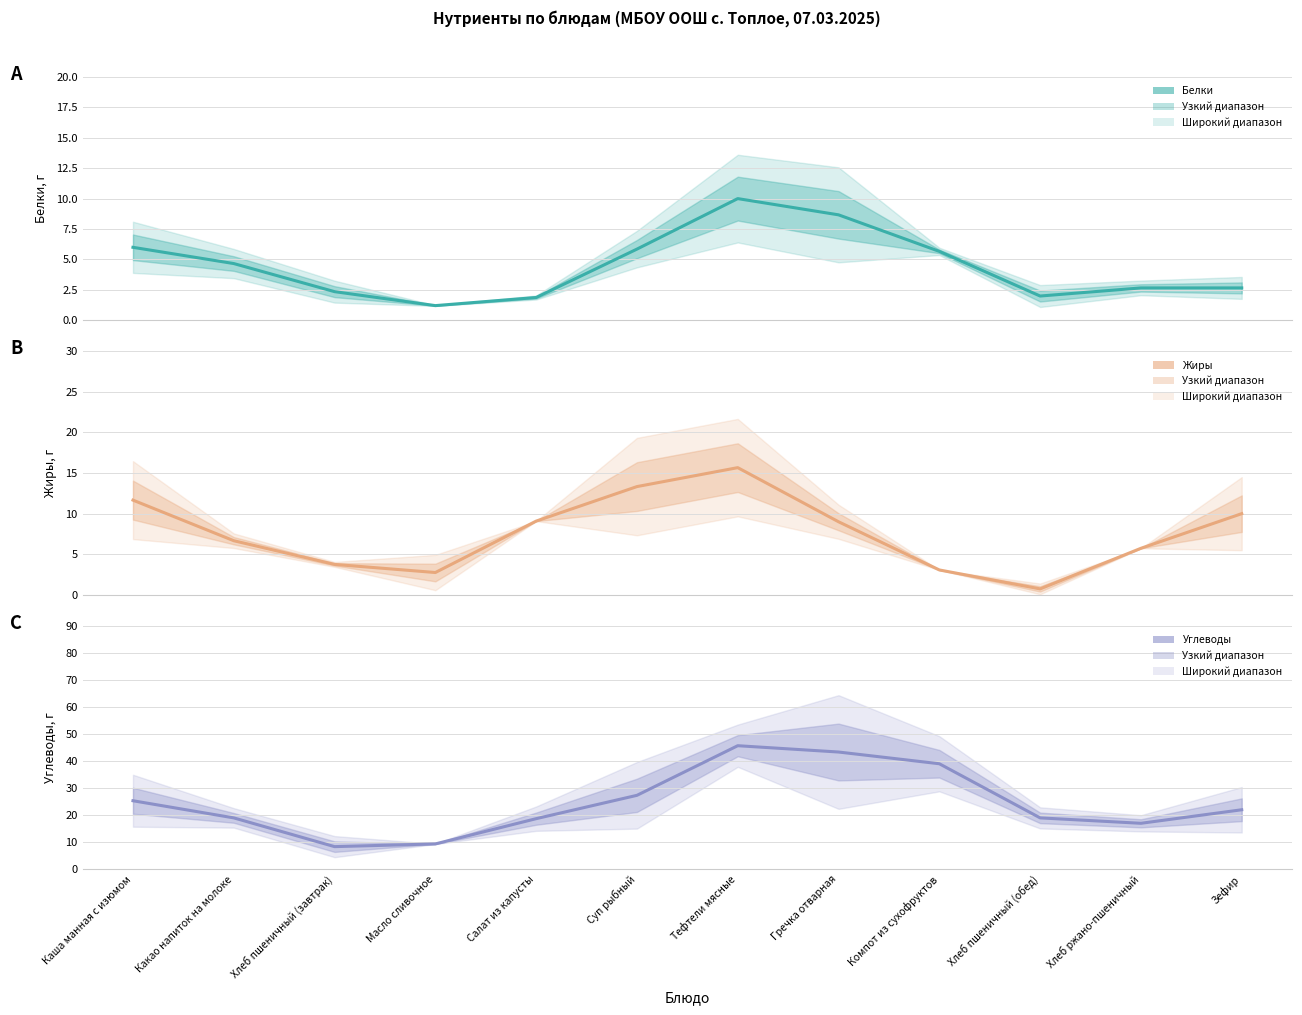

Between Каша манная с изюмом and Хлеб ржано-пшеничный, which is larger?

Каша манная с изюмом